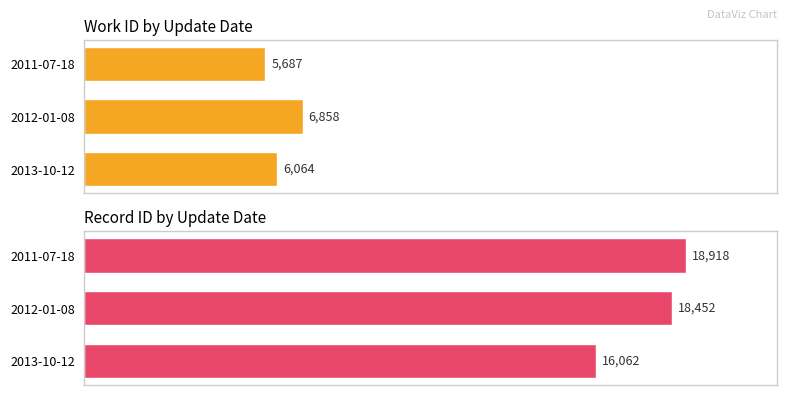

True or false: work_id has a value of 2632 at 2013-10-12.

False